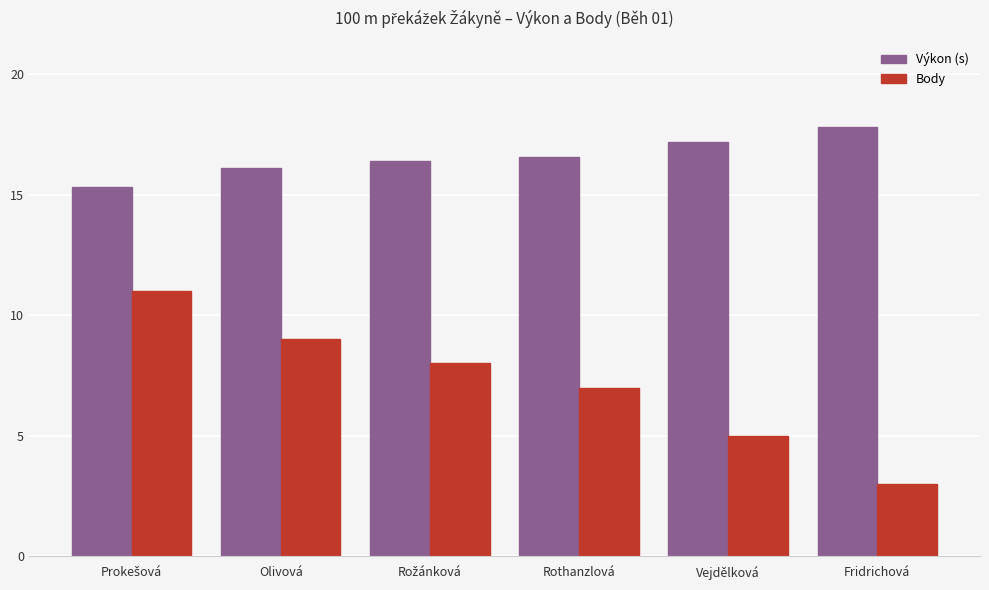

The value of Výkon (s) at Olivová is 3.7. True or false?

False